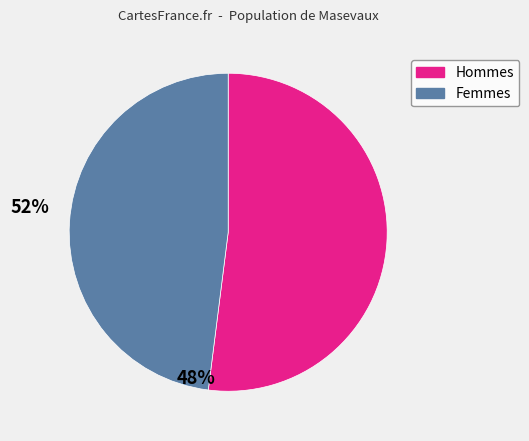

How many segments does this pie chart have?

2